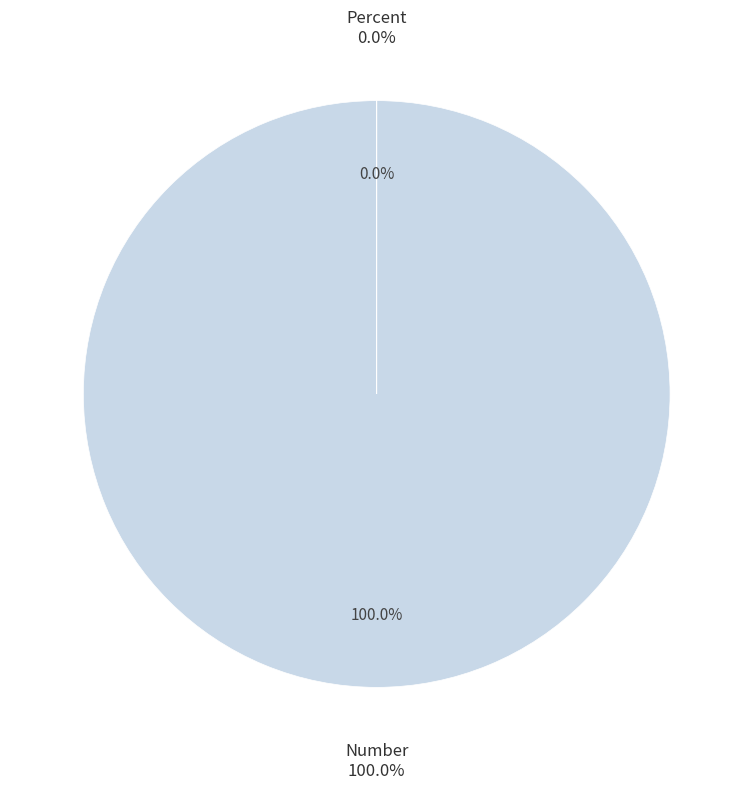

Which slice represents more than half of the pie?

Number